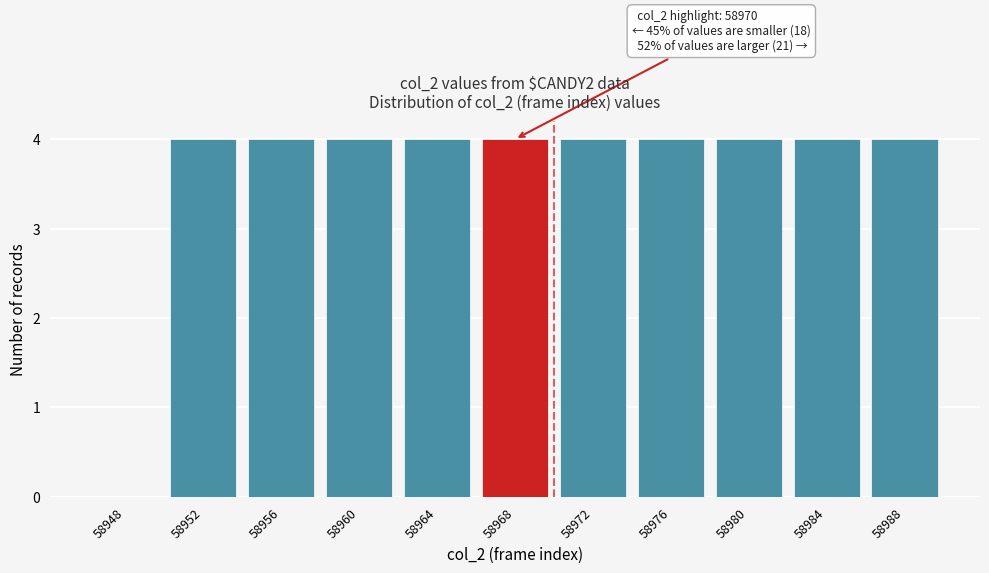

Reading right to left, transcribe all the data shown in this chart.

58988=4	58984=4	58980=4	58976=4	58972=4	58968=4	58964=4	58960=4	58956=4	58952=4	58948=0